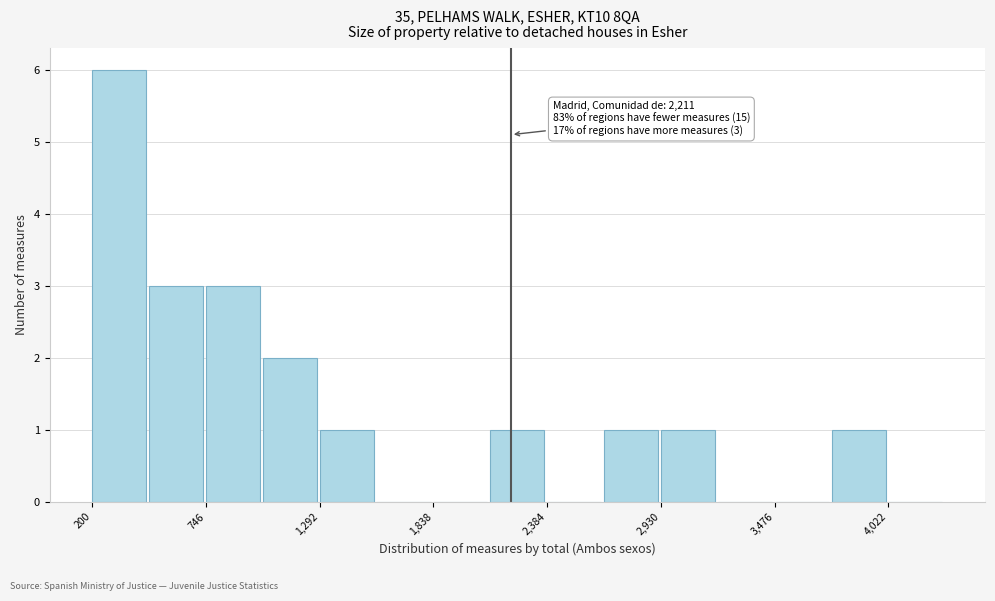

Around what value on the x-axis is the tallest bar? Give the approximate position of its centre, as read against the axis.

300